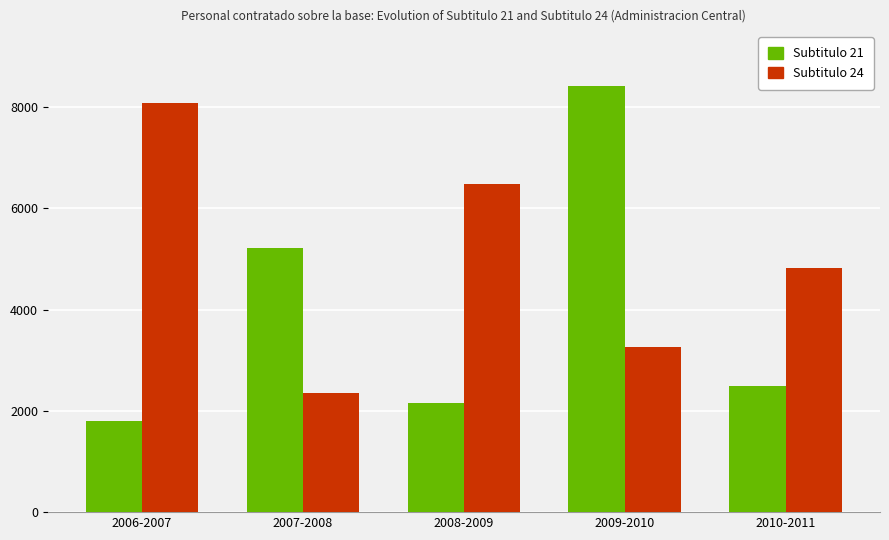

What is the value of the Subtitulo 21 bar at the 3rd from the left?

2154